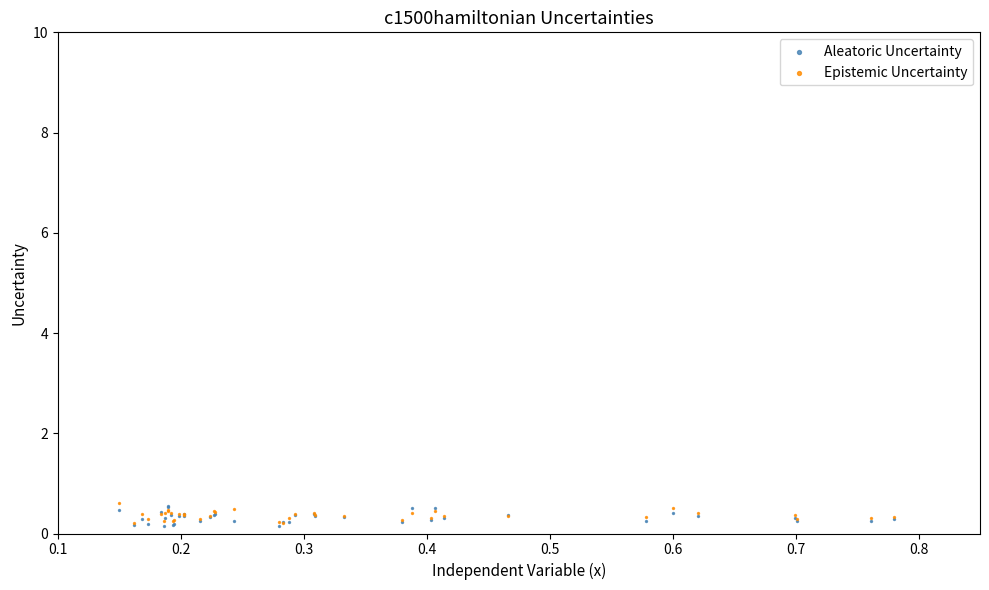

What are all the series names shown in the legend?

Aleatoric Uncertainty, Epistemic Uncertainty